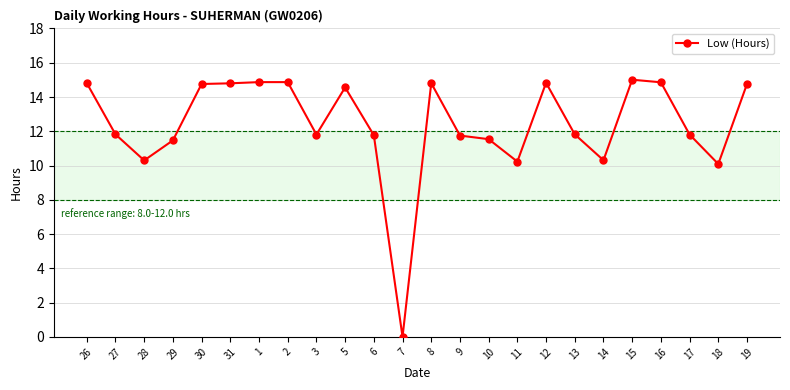

Does the chart display data point markers on the line(s)?

Yes